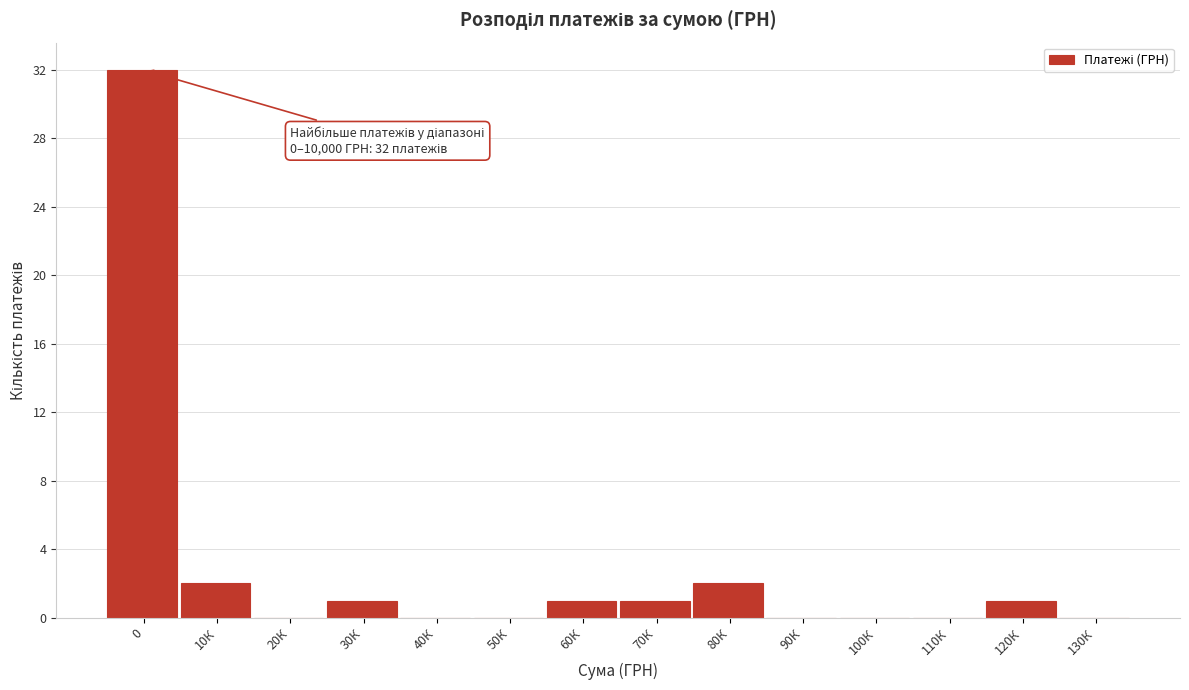

Reading left to right, extract all data points from this chart.

0=32	10К=2	20К=0	30К=1	40К=0	50К=0	60К=1	70К=1	80К=2	90К=0	100К=0	110К=0	120К=1	130К=0